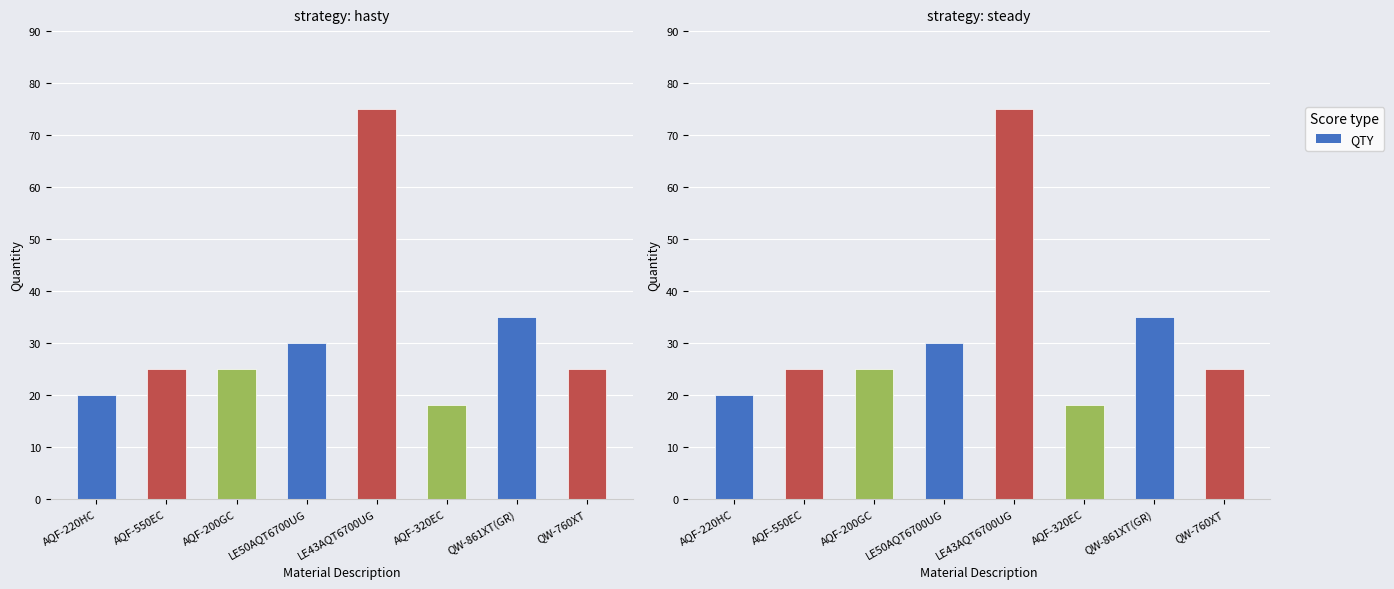

Are the bars horizontal?

No